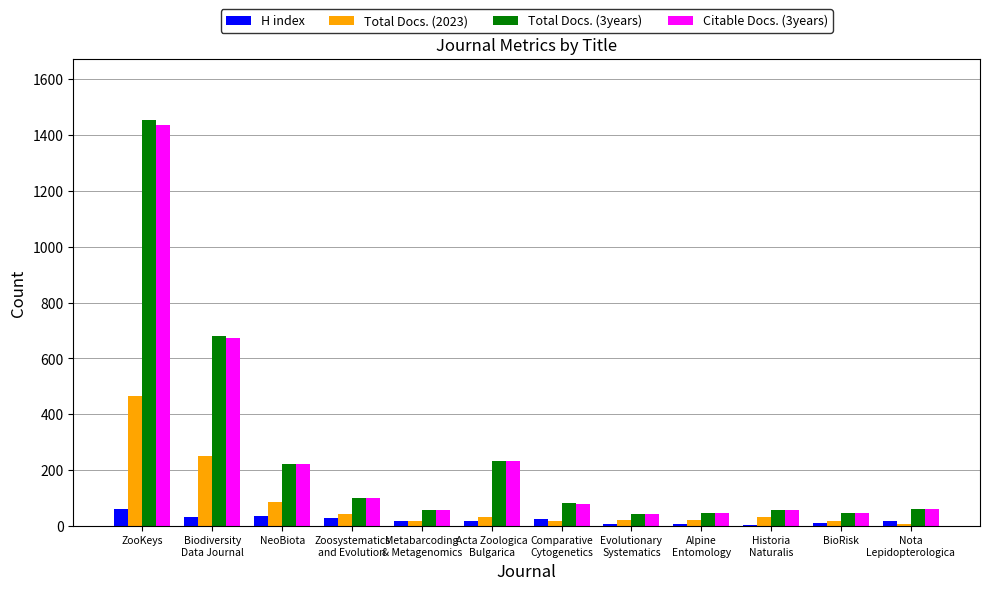

Is it true that Total Docs. (2023) equals 251 at Biodiversity
Data Journal?

True